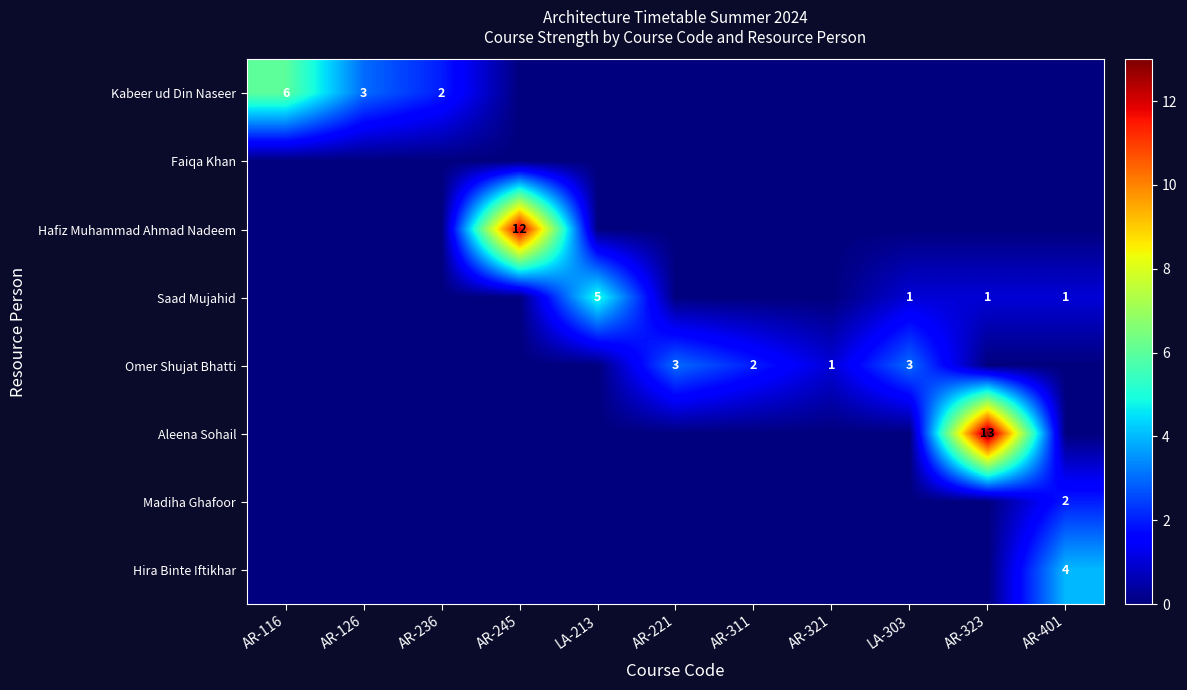

True or false: Madiha Ghafoor has a value of 3 at AR-401.

False